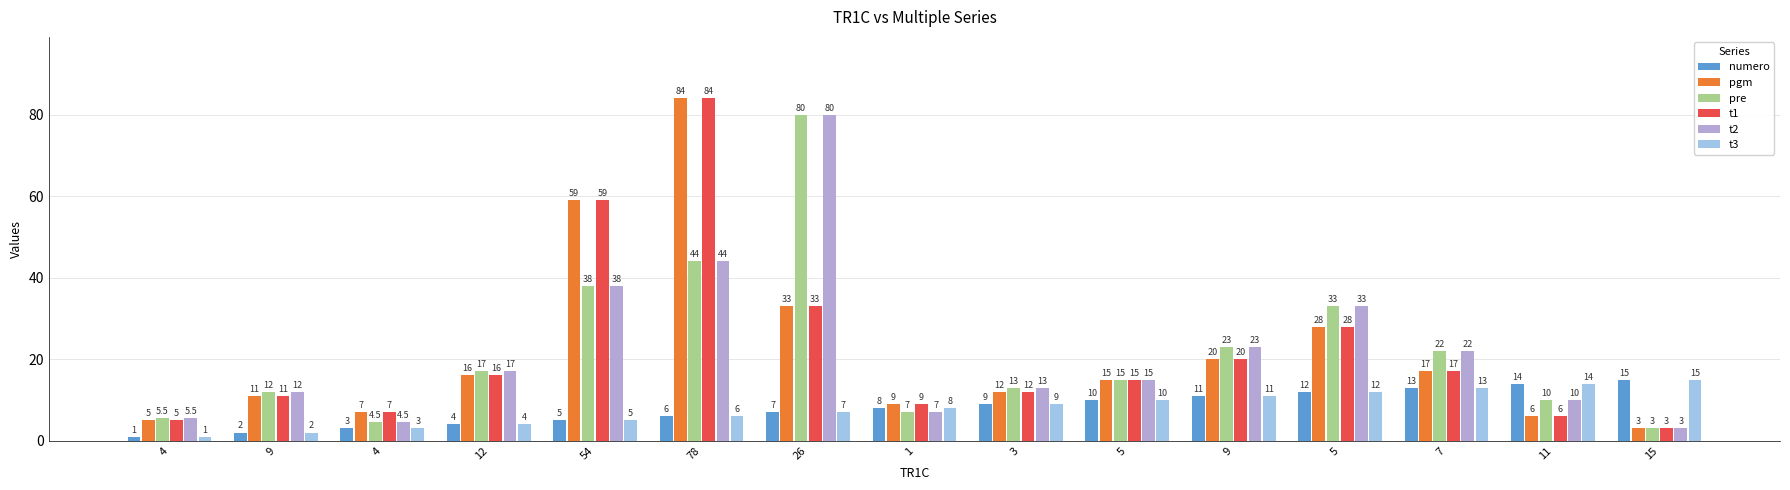

How many bars are there in each group?

6